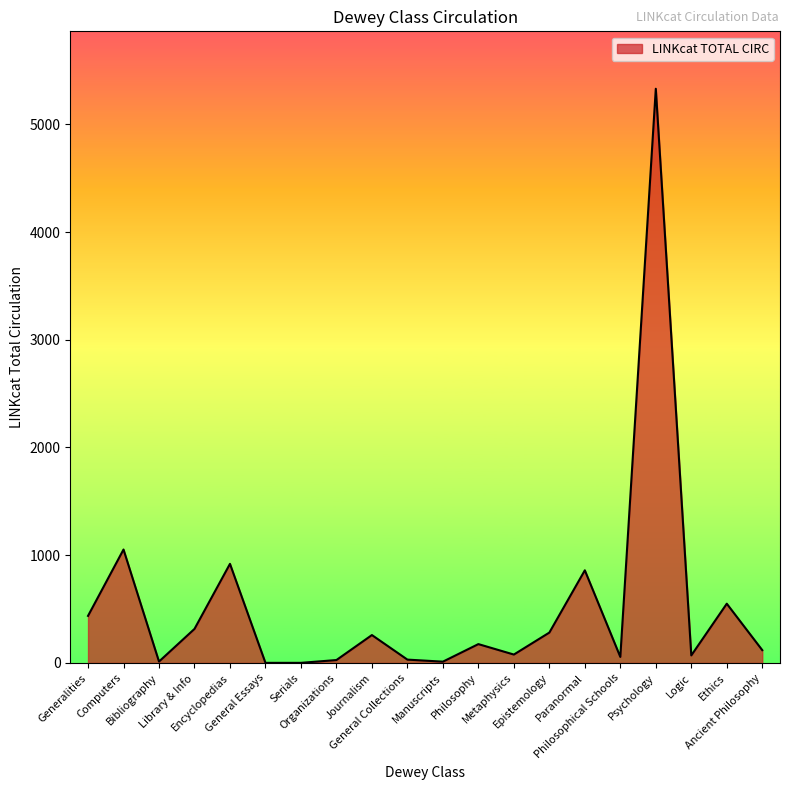

At which category does the data reach its first local valley?

Bibliography